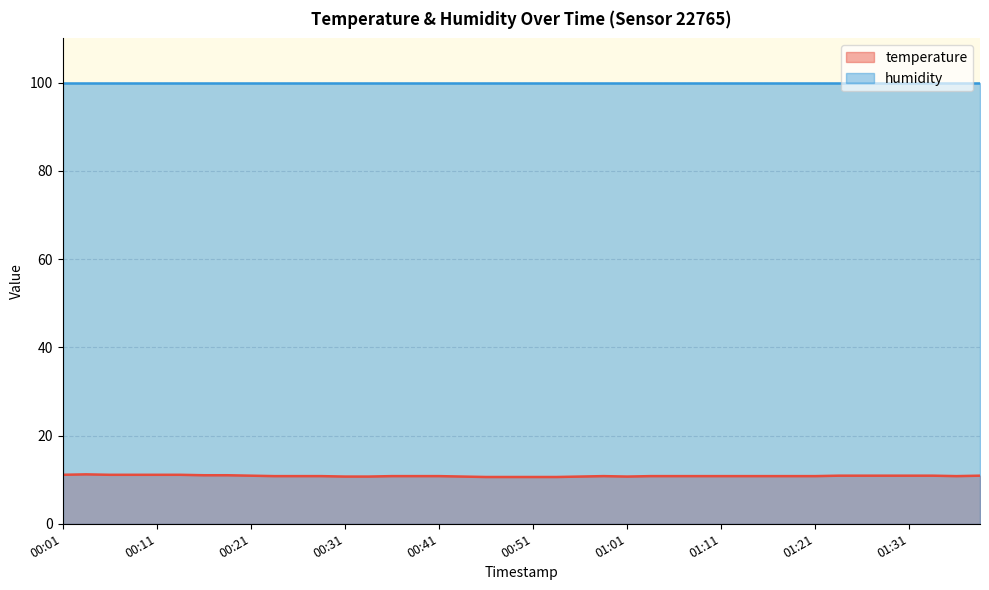

Rank the categories by value from highest to lowest.

00:04, 00:01, 00:06, 00:09, 00:11, 00:14, 00:16, 00:19, 00:21, 01:23, 01:26, 01:28, 01:31, 01:33, 01:39, 00:24, 00:26, 00:29, 00:36, 00:39, 00:41, 00:58, 01:03, 01:06, 01:08, 01:11, 01:13, 01:16, 01:19, 01:21, 01:36, 00:31, 00:34, 00:44, 00:56, 01:01, 00:46, 00:48, 00:51, 00:53